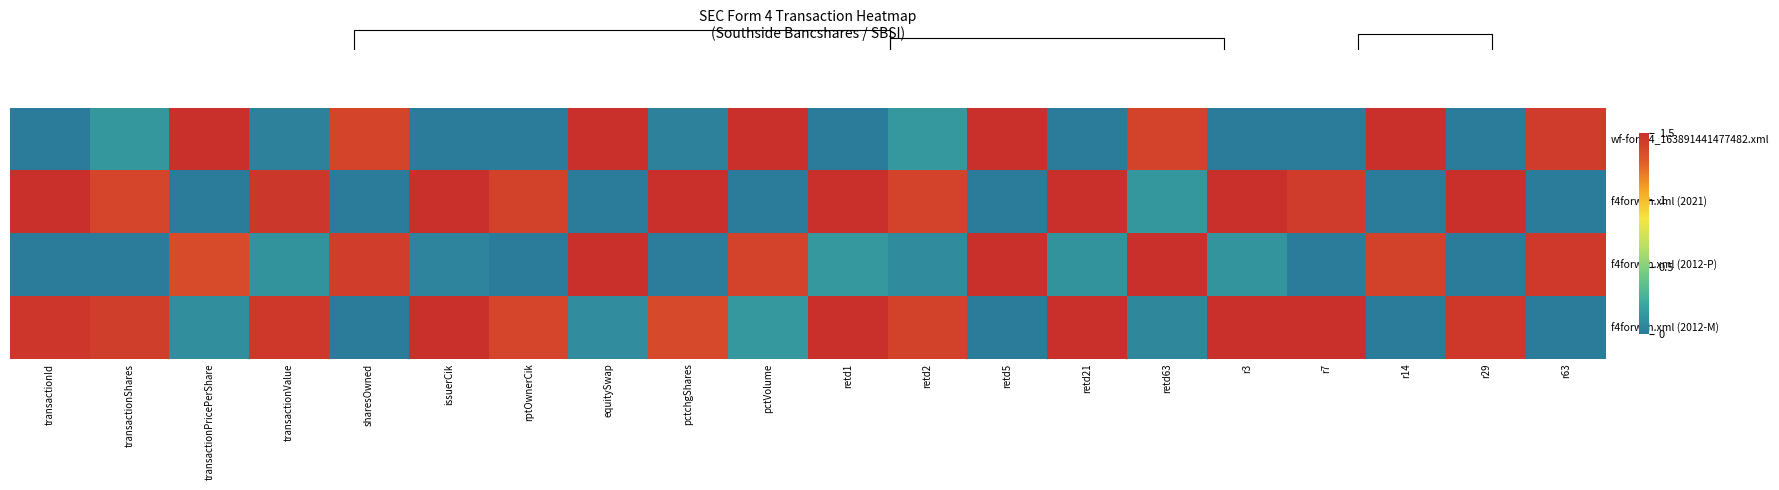

What is the greatest value displayed?

1.5